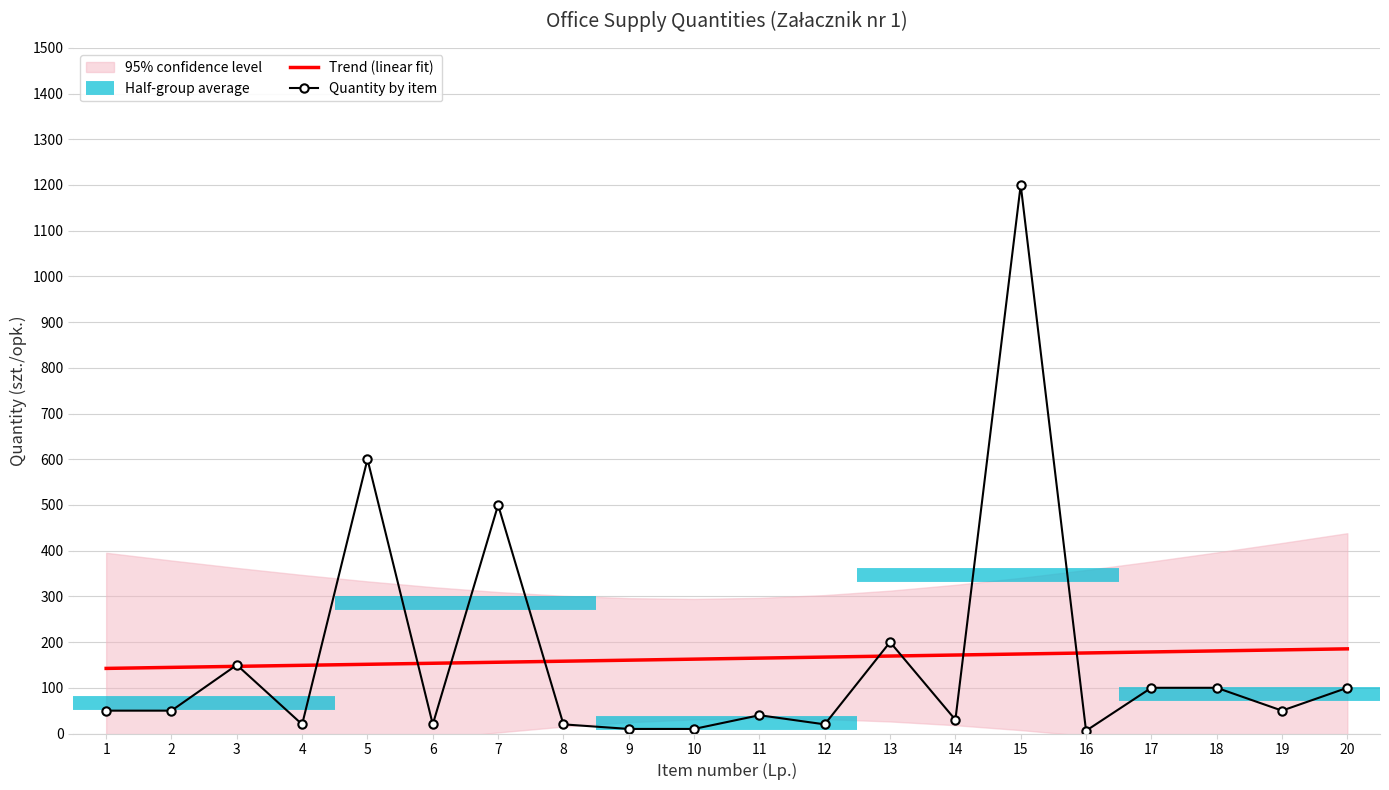

How many values in the Quantity by item series exceed 50?

8